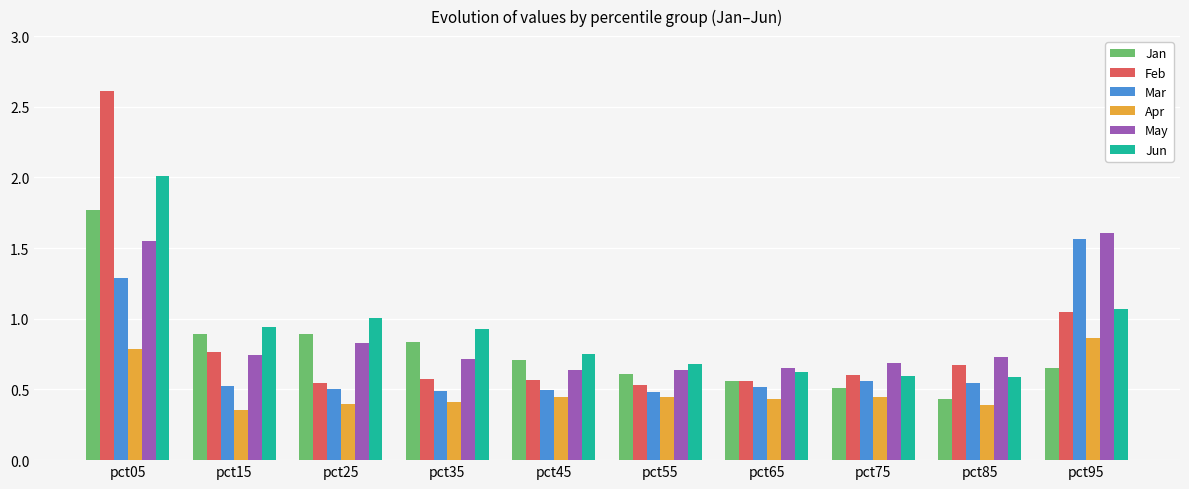

How many bars are there in total?

60